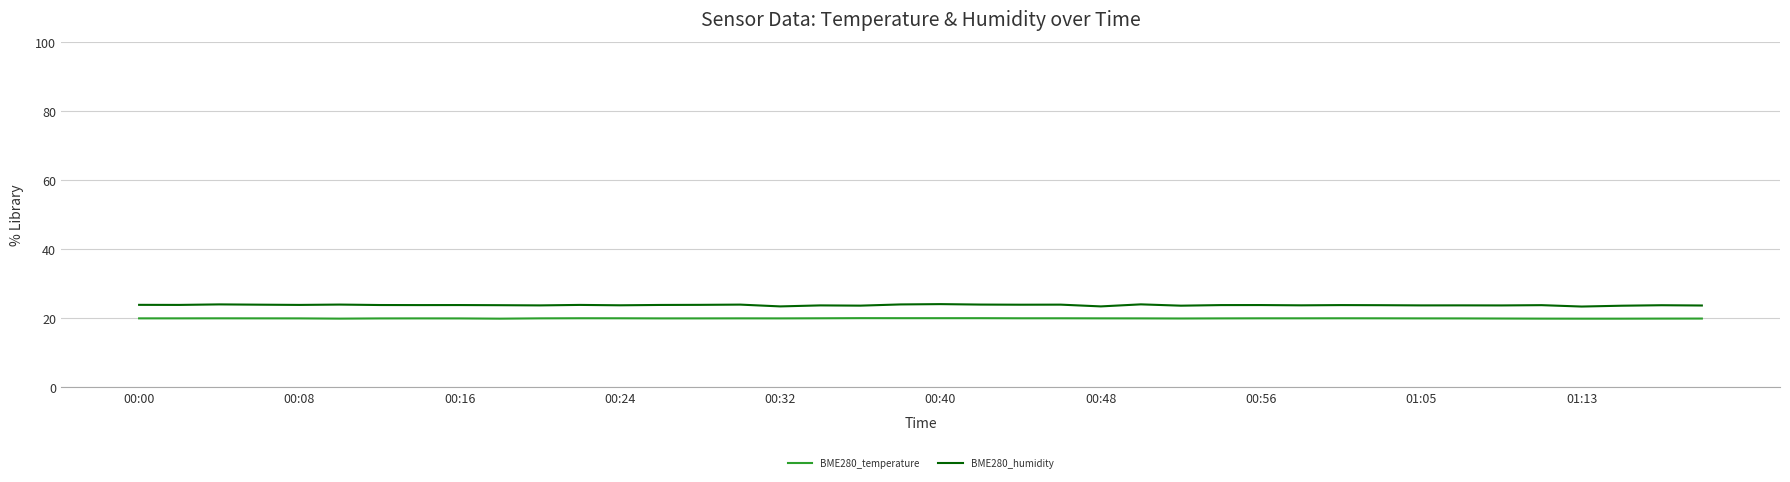

Which series has the widest spread of values?

BME280_humidity